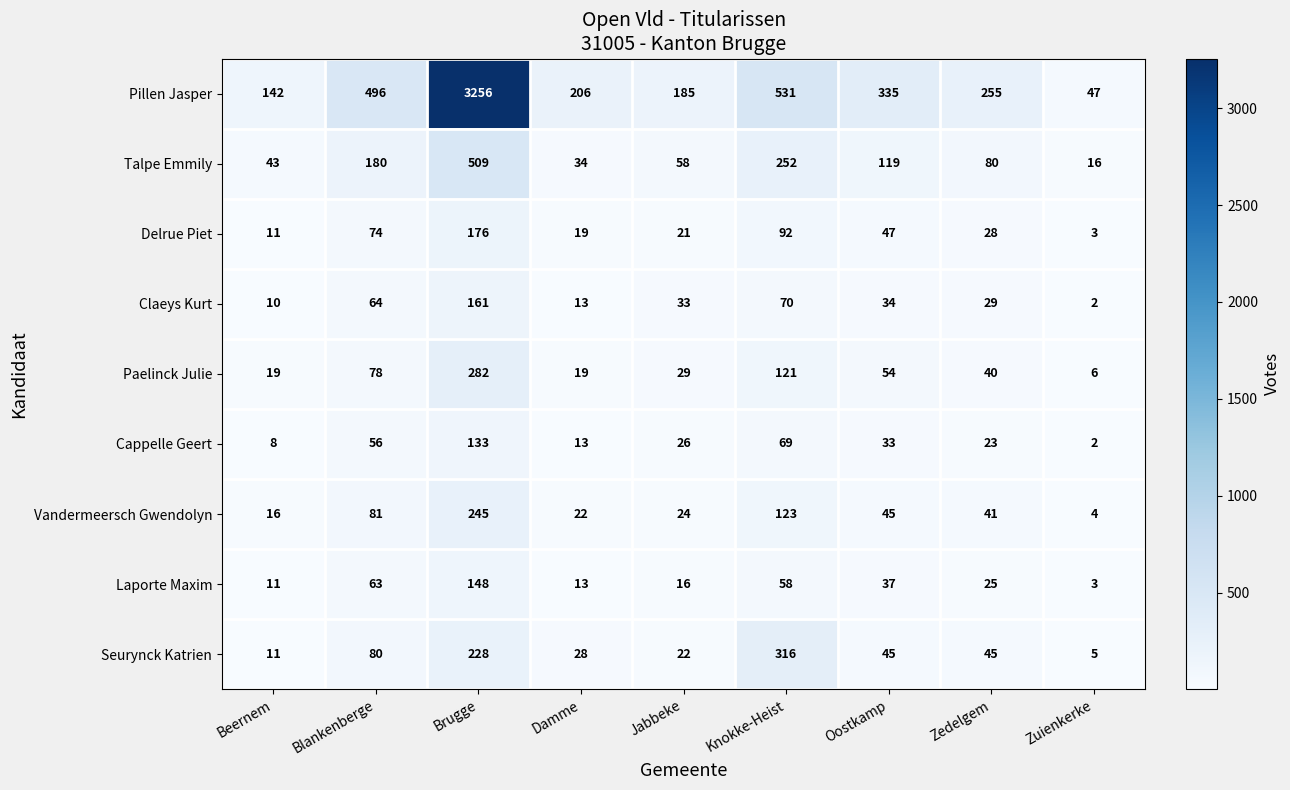

What is the difference between the second highest and minimum values in the Seurynck Katrien series?

223